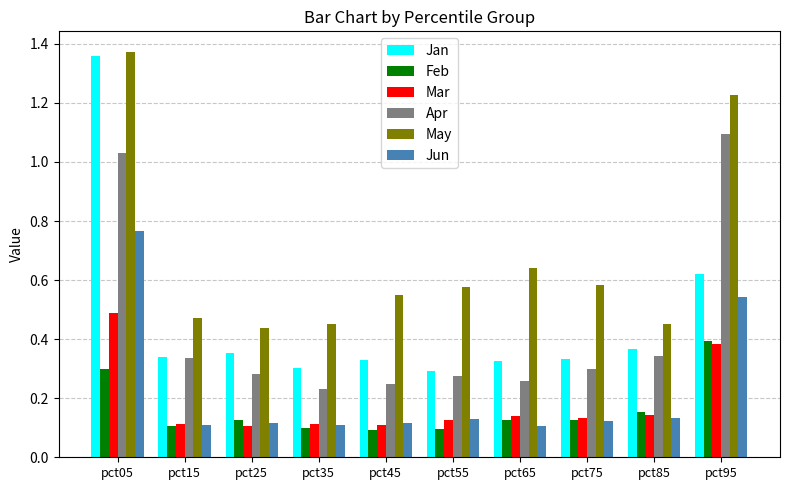

Which label corresponds to the largest value in the chart?

pct05